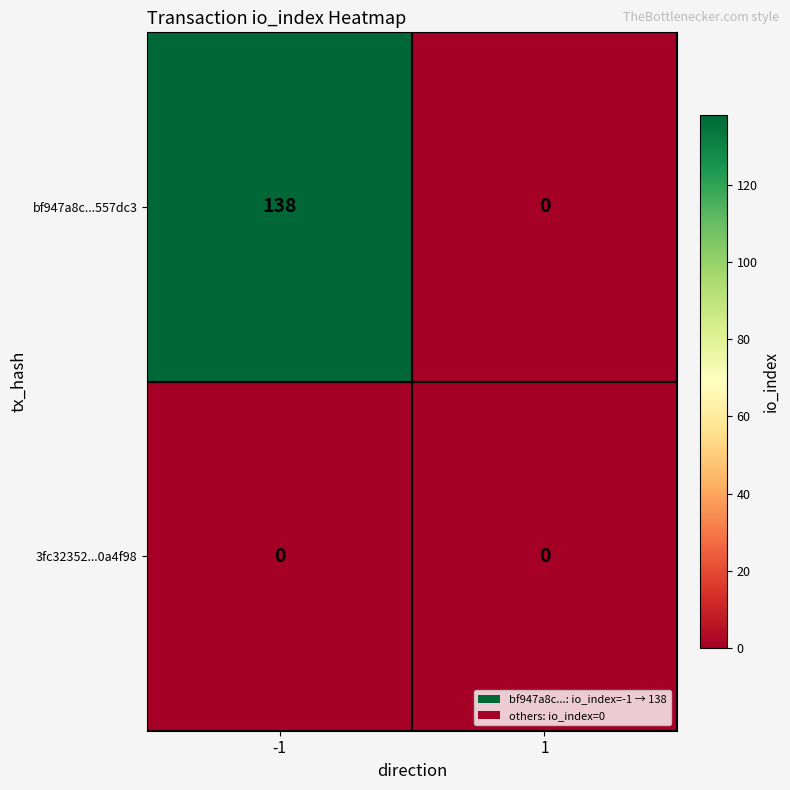

What is the maximum value for bf947a8c...557dc3?

138